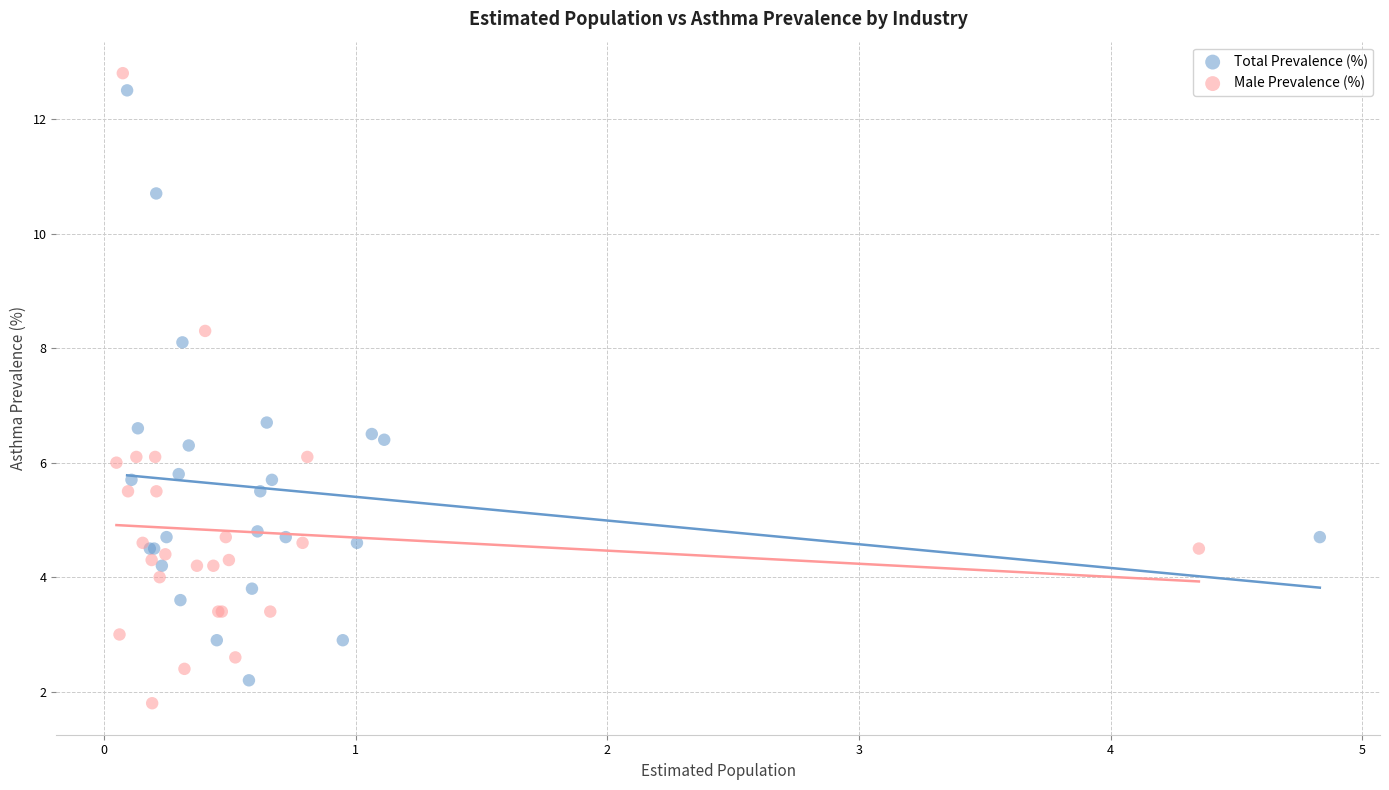

Which series contains the lowest Y value?

Male Prevalence (%)